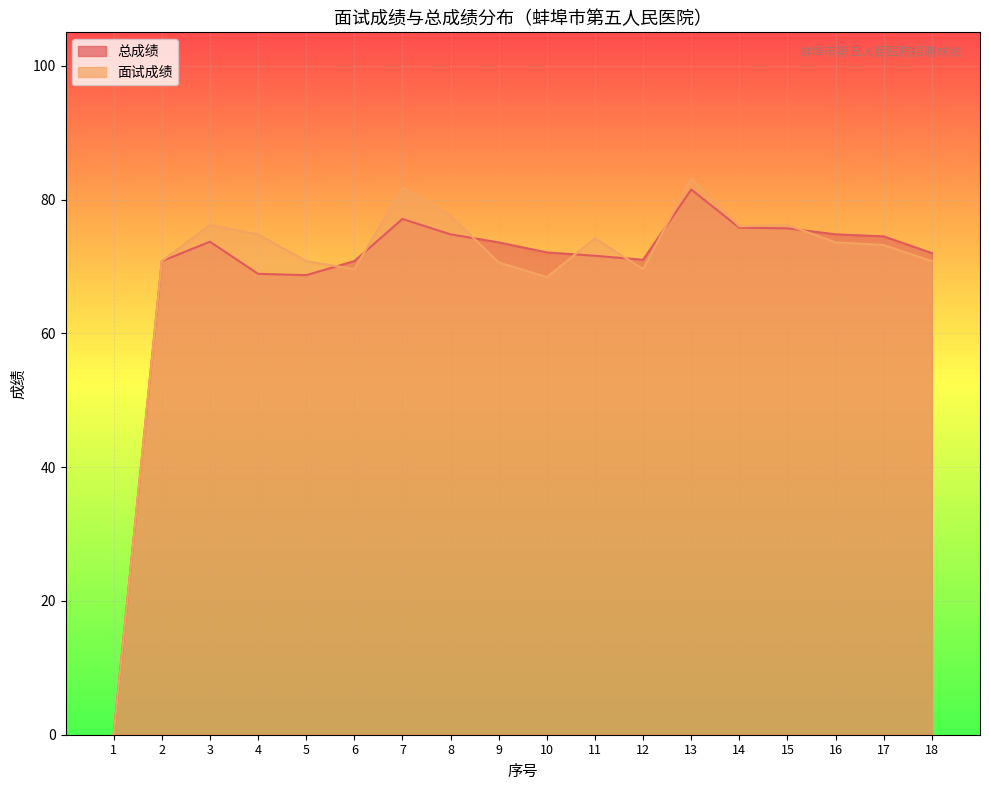

At which label does 总成绩 reach its minimum?

1